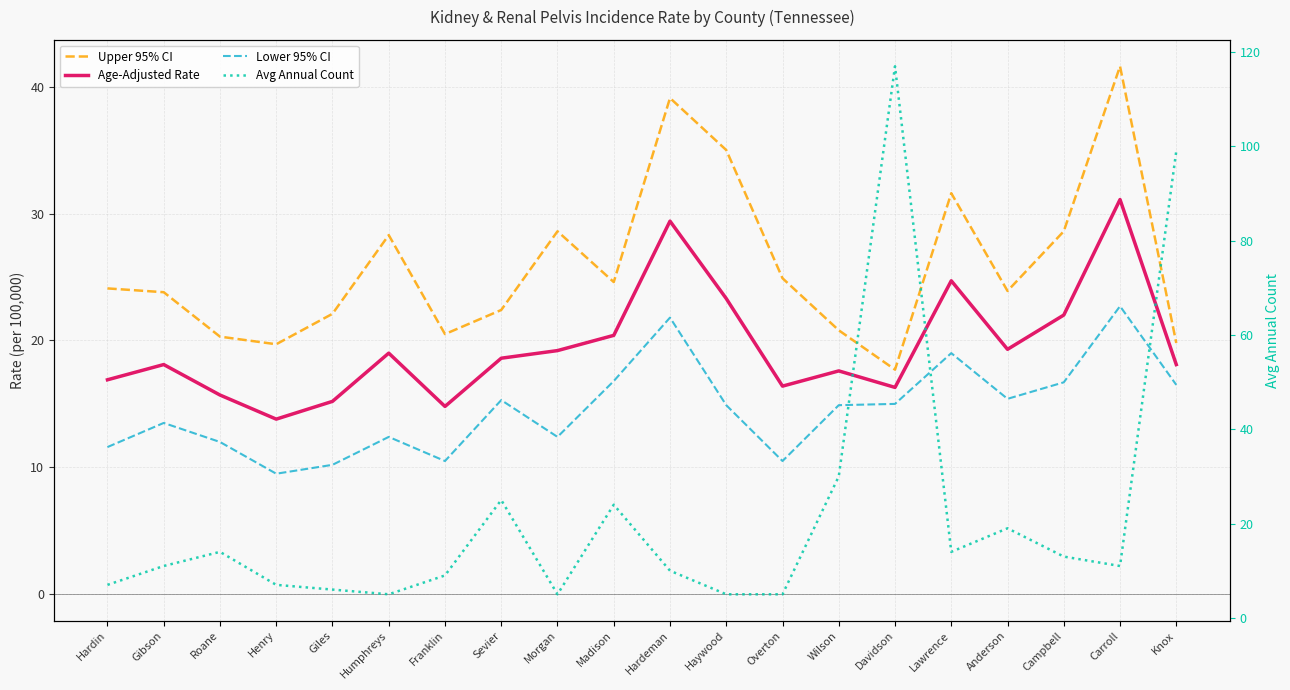

What is the sum of all Age-Adjusted Rate values?

389.9